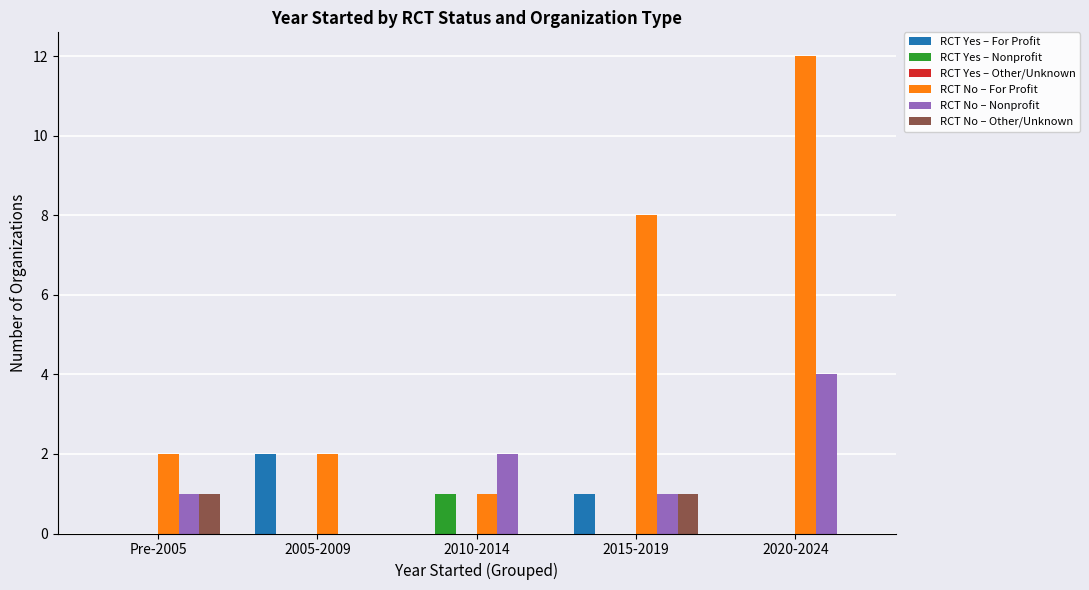

How many data points does each series have?

5